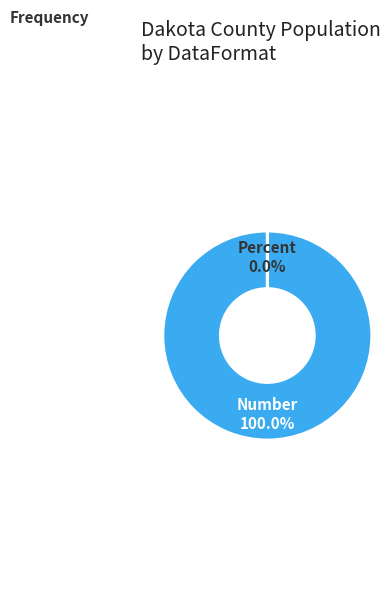

Count the number of slices in the pie.

2